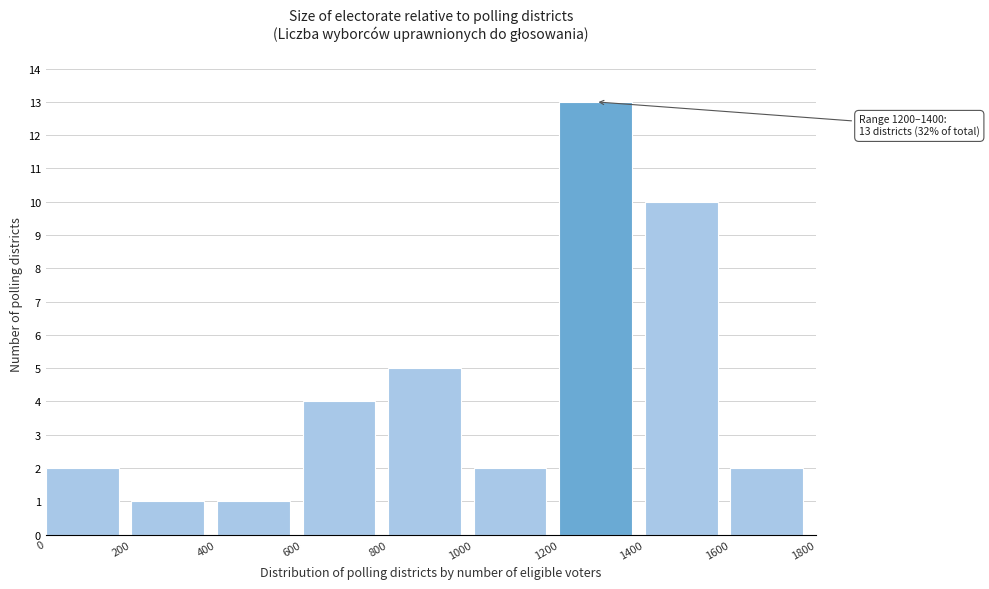

Which range on the x-axis has the tallest bar?

1200 to 1400